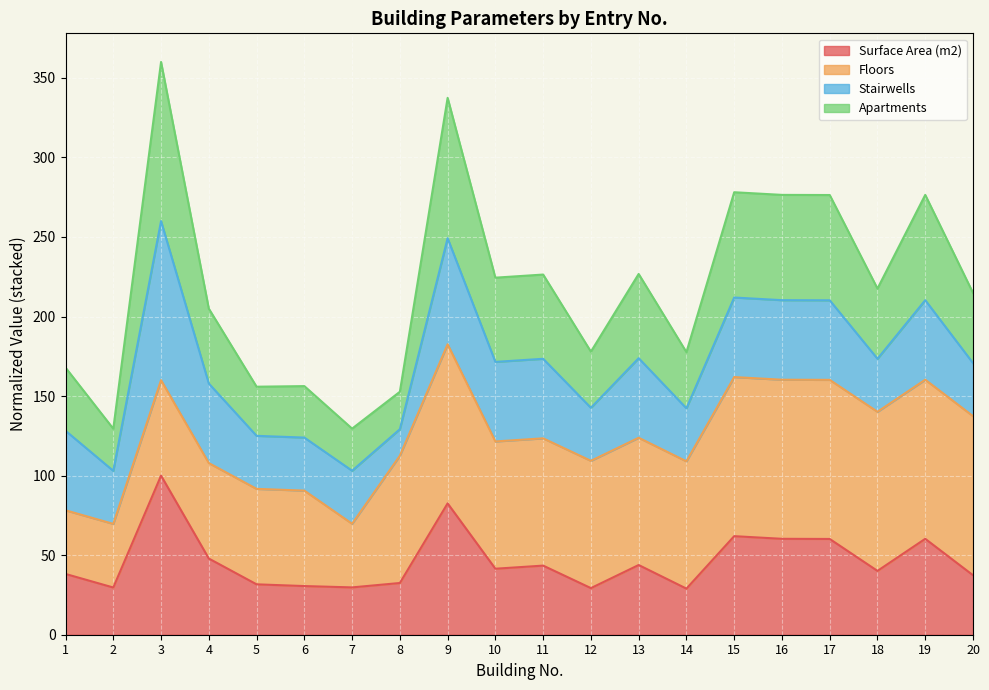

Which series changed the most between 11 and 13?

Surface Area (m2)